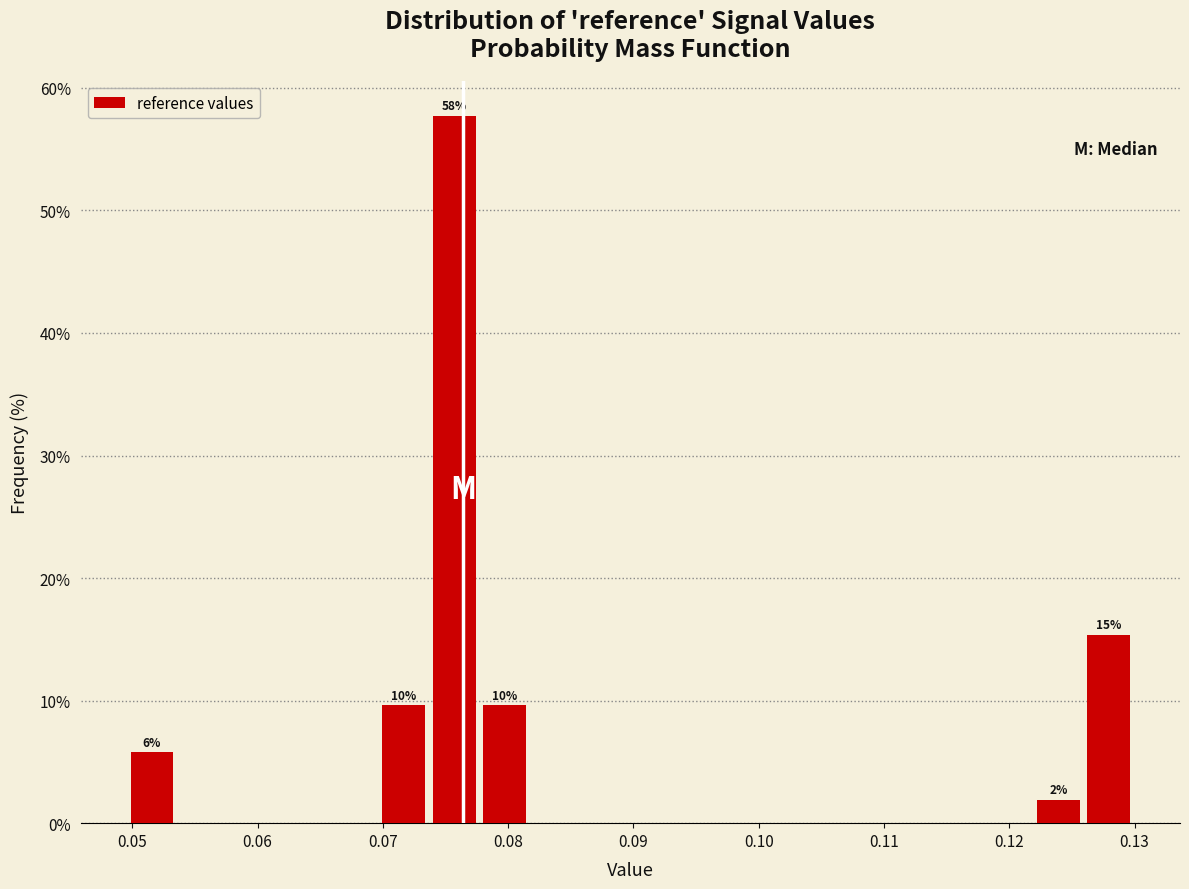

Over which range of the x-axis is the bar tallest?

0.074 to 0.078